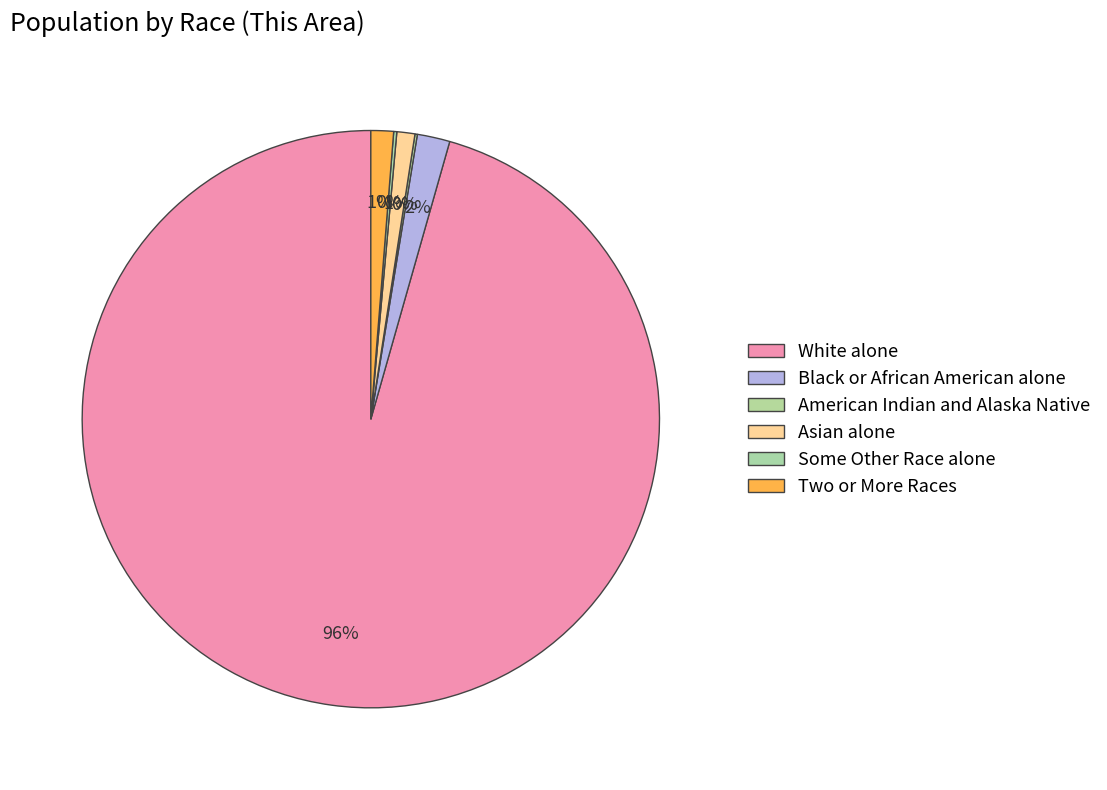

What is the change in value from American Indian and Alaska Native to Two or More Races?

+84